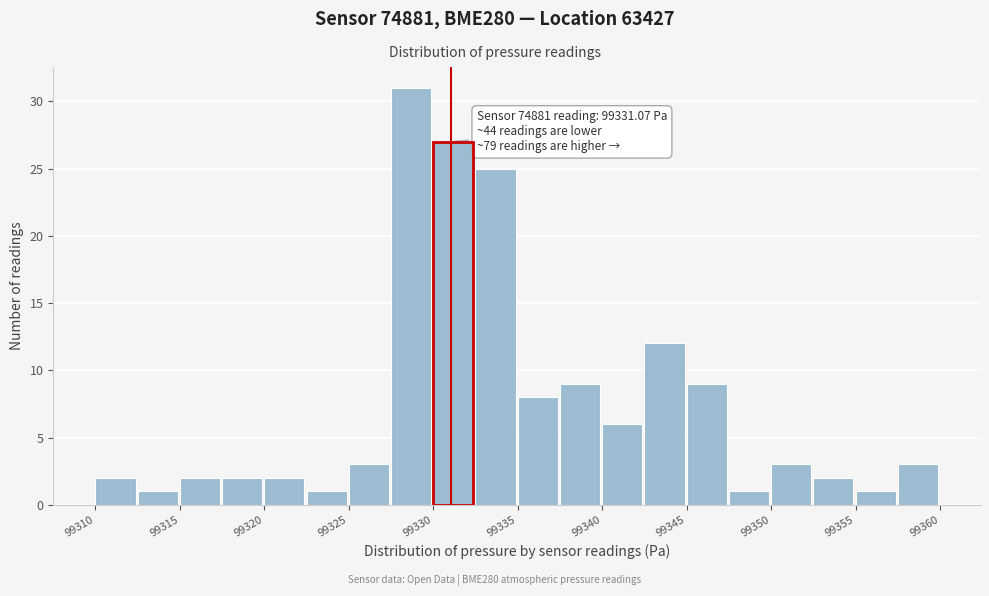

Over which range of the x-axis is the bar tallest?

99327.5 to 99330.0